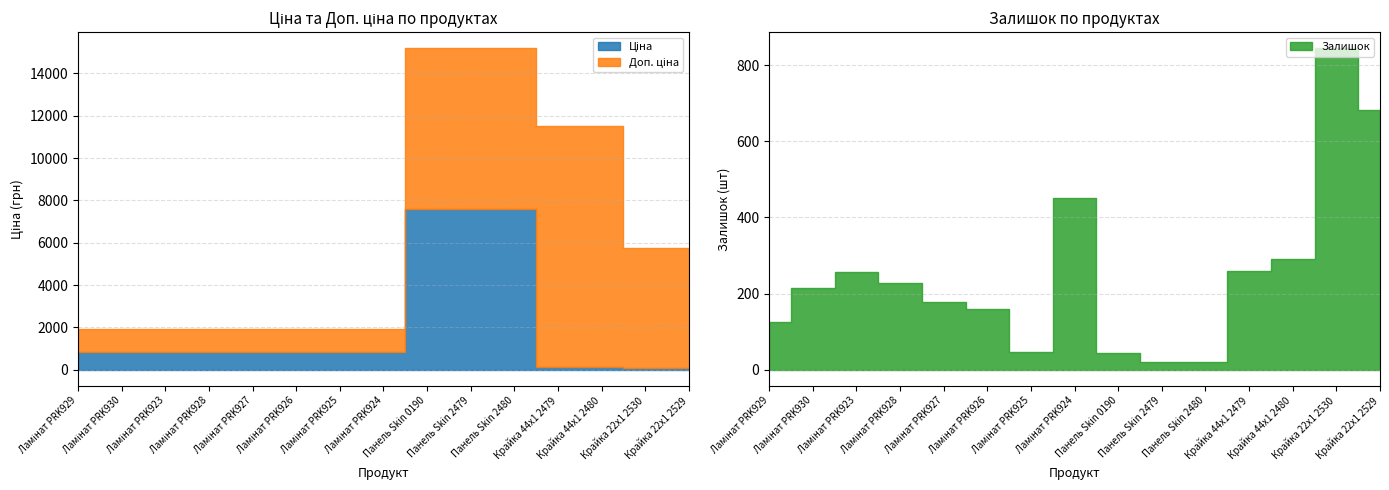

What is the sum of all Залишок values?

3822.0